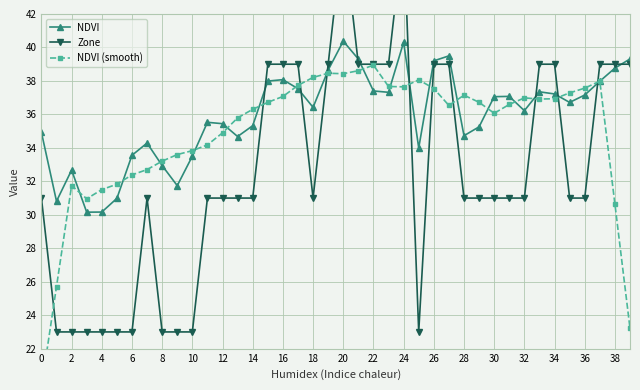

Does the chart display data point markers on the line(s)?

Yes